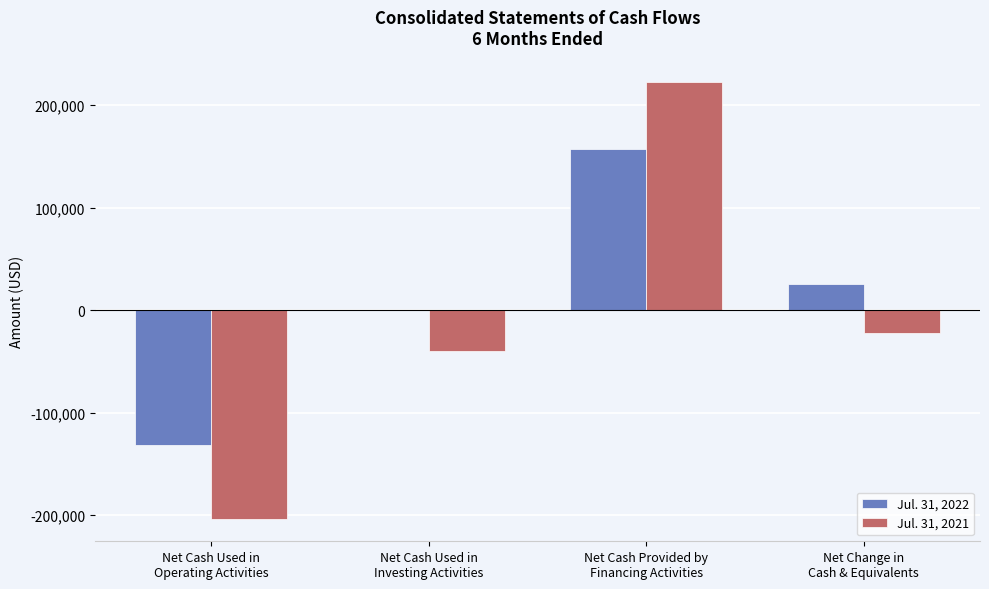

Which category has the highest value across all series?

Net Cash Provided by
Financing Activities